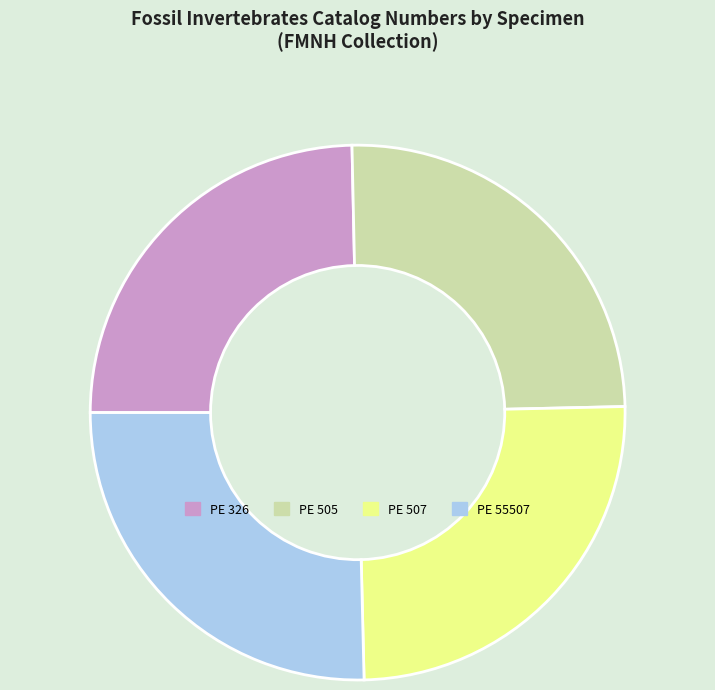

How many slices are in this pie chart?

4